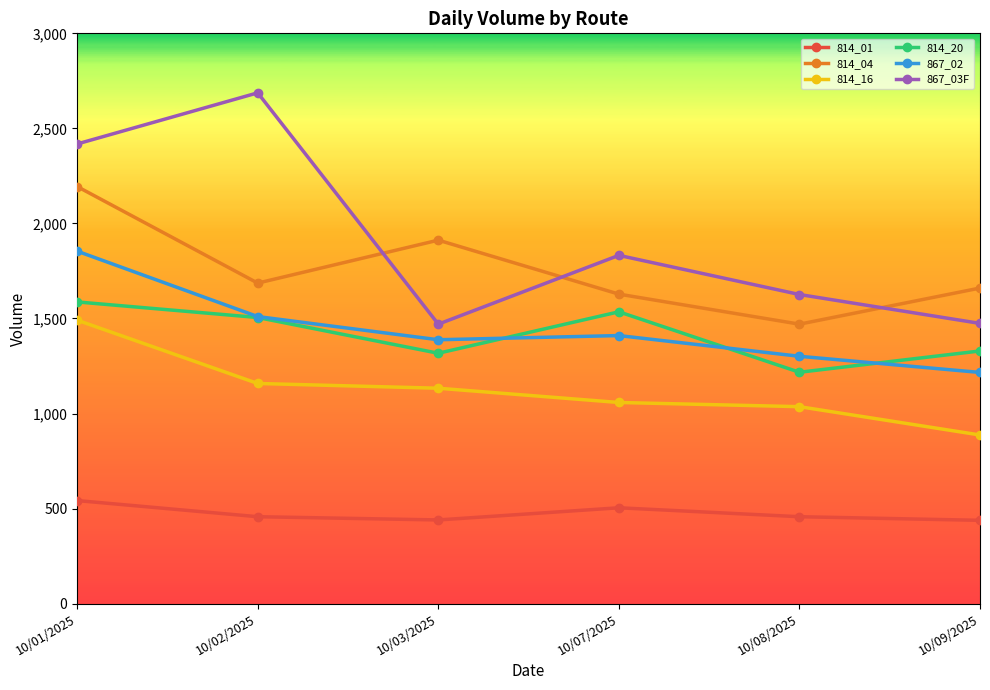

Is it true that 867_02 equals 1216 at 10/09/2025?

True